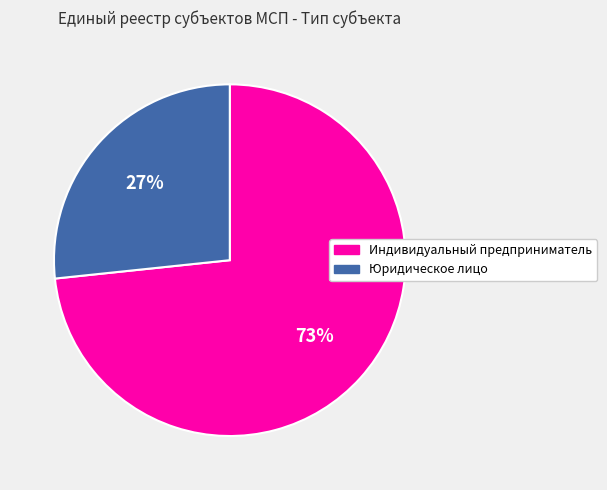

To the nearest percent, what is the average slice percentage?

50%